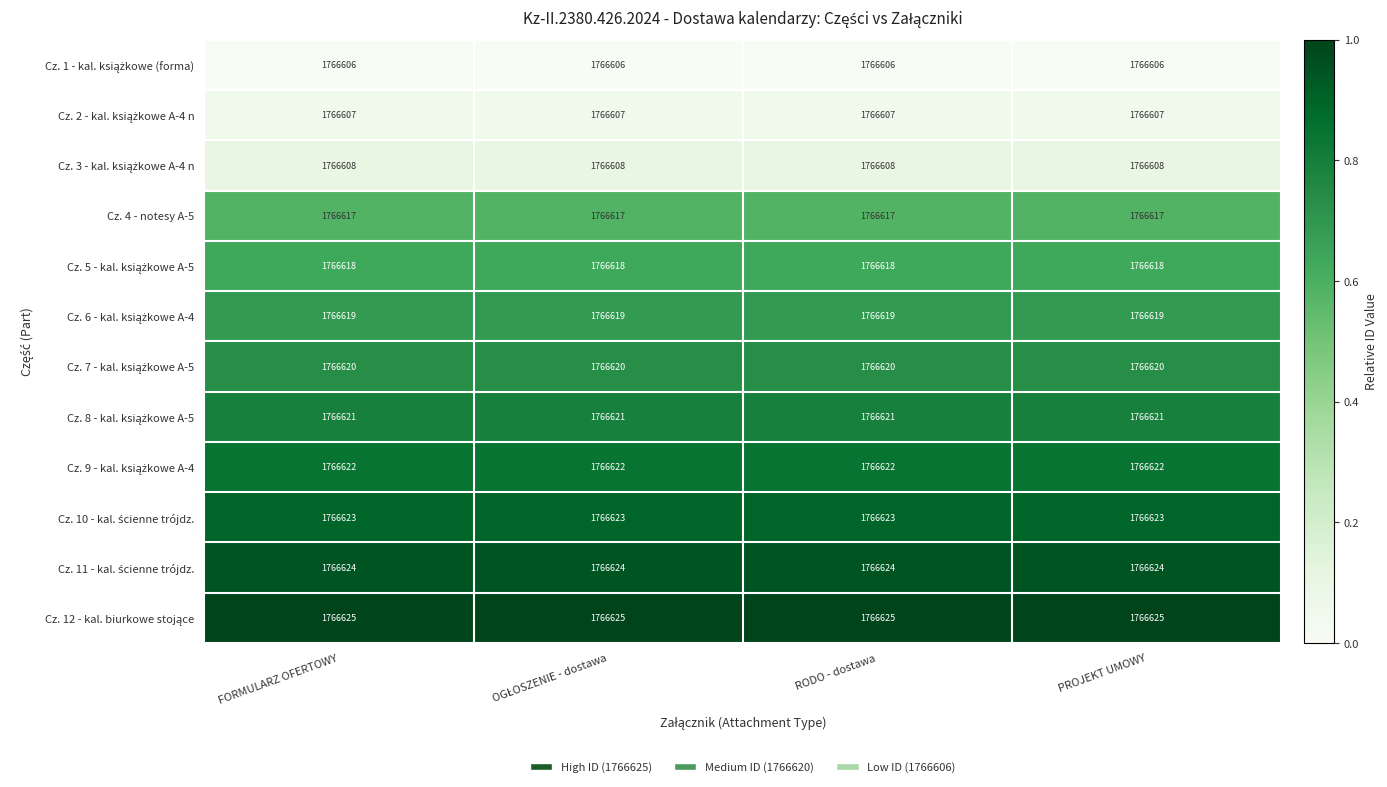

What is the spread (max minus min) of values at RODO - dostawa?

19